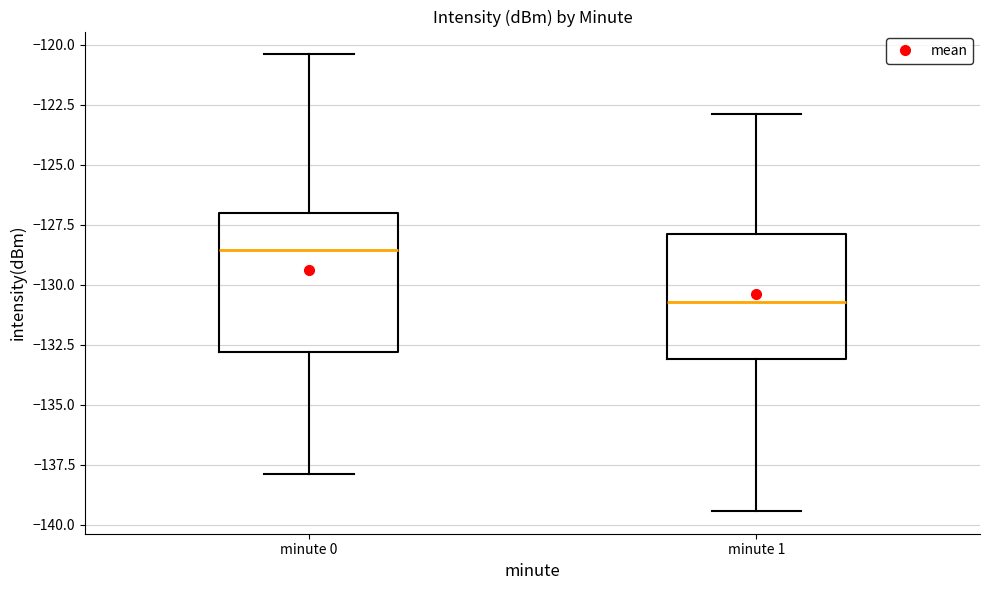

Comparing the boxes themselves (not the whiskers), which one is the tallest?

minute 0